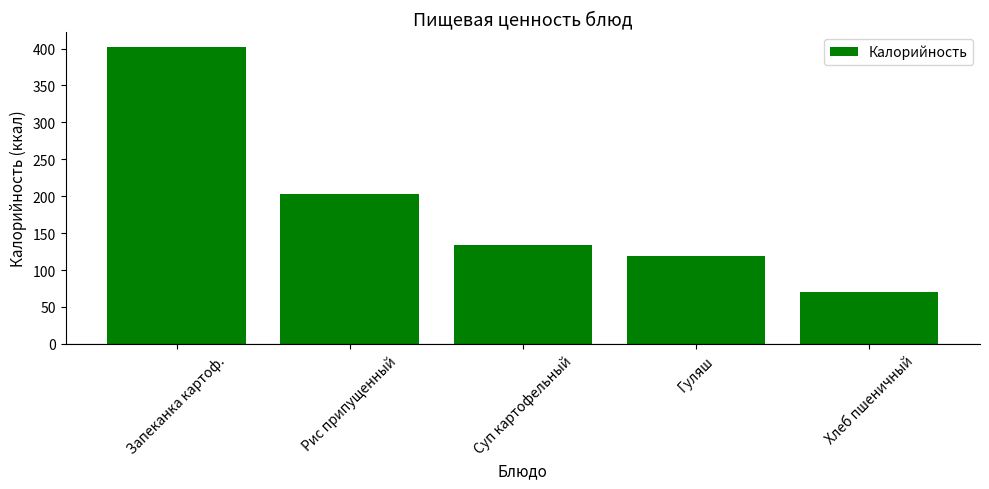

The value at Суп картофельный is 207.7. True or false?

False